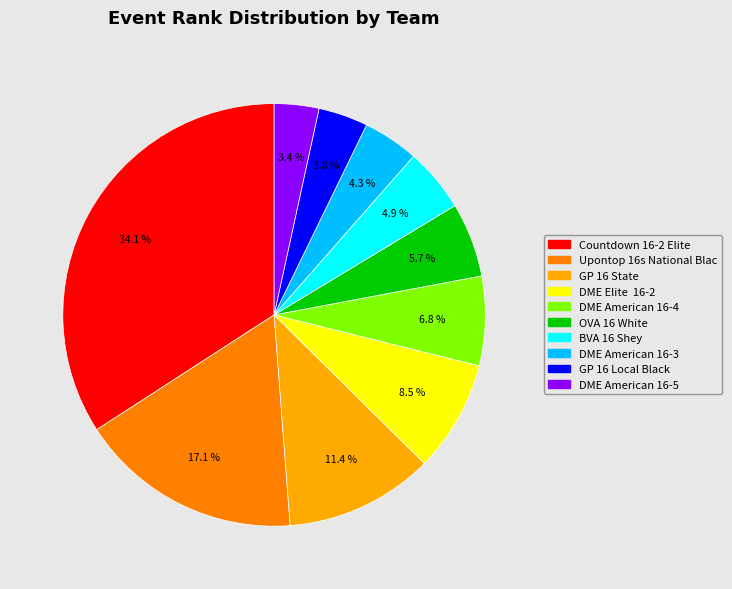

What is the largest slice in the pie chart?

Countdown 16-2 Elite